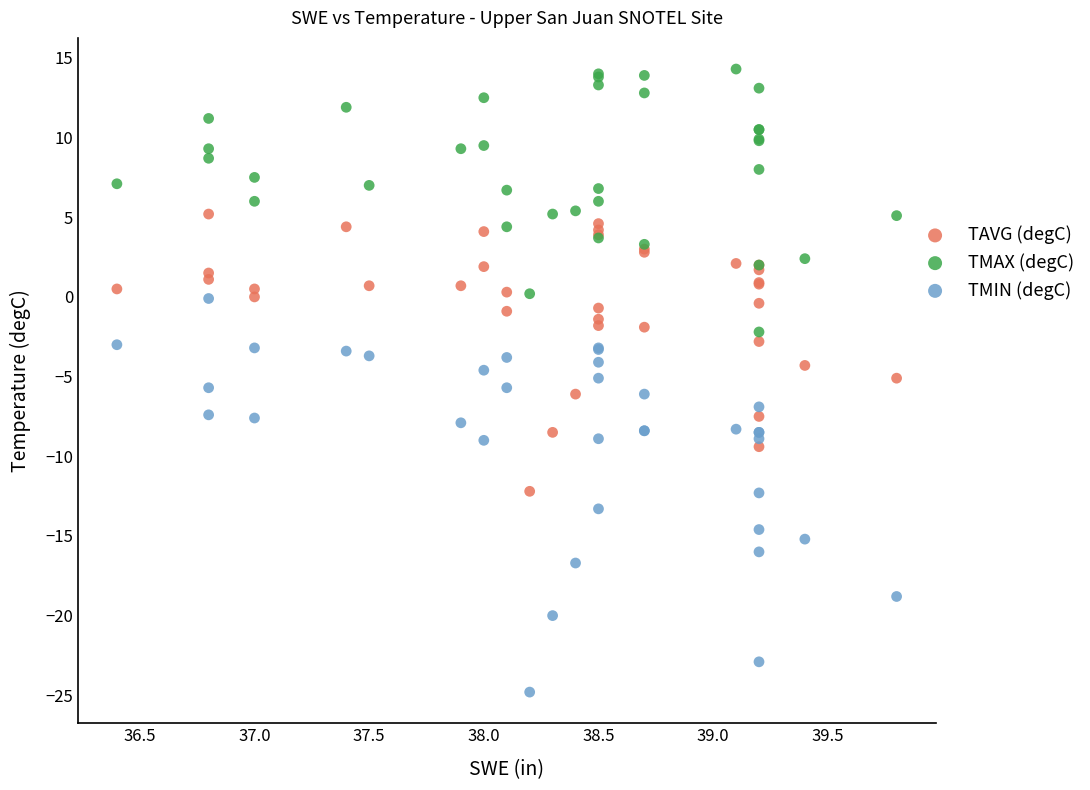

Which series contains the lowest Y value?

TMIN (degC)